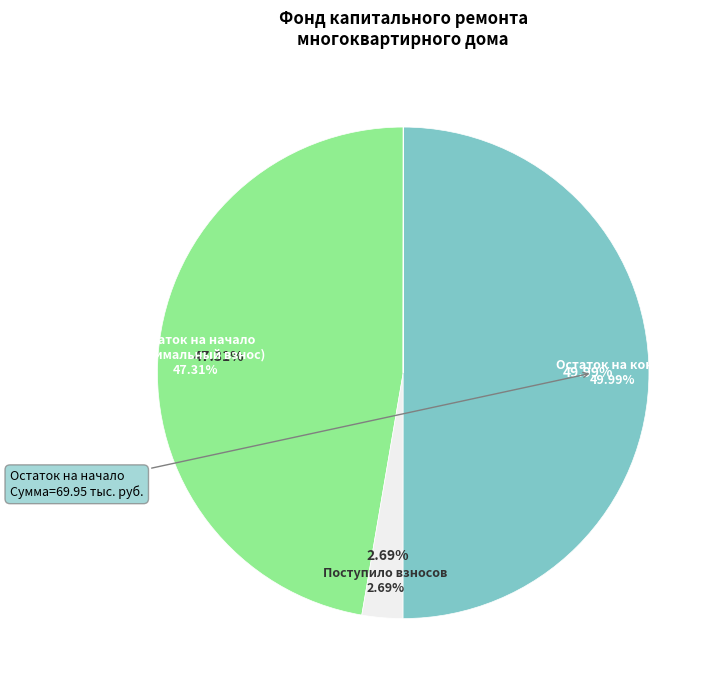

The Использовано slice represents 0% of the pie. True or false?

True